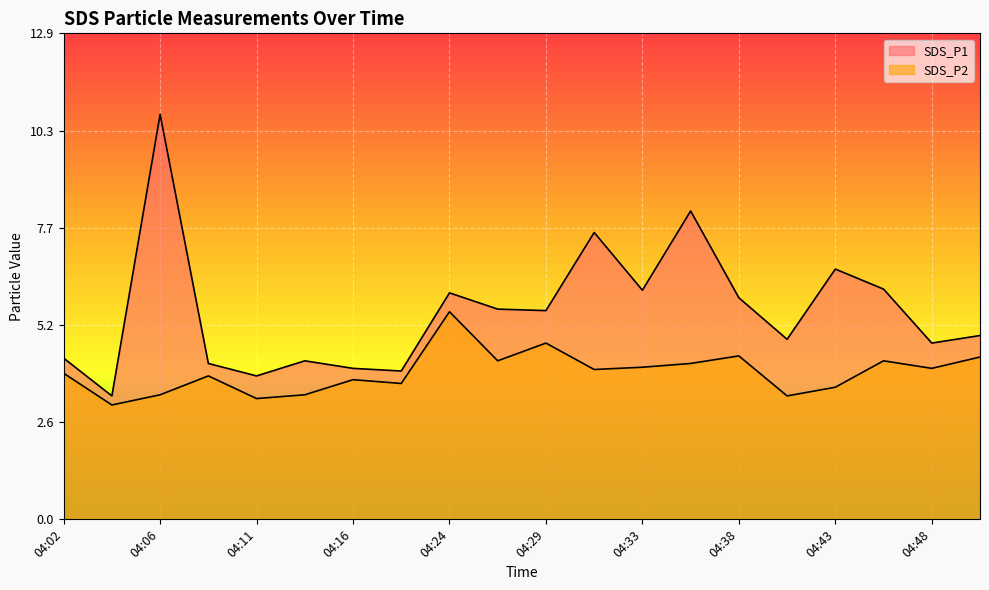

What is the difference between the highest and lowest values at 04:24?

0.5